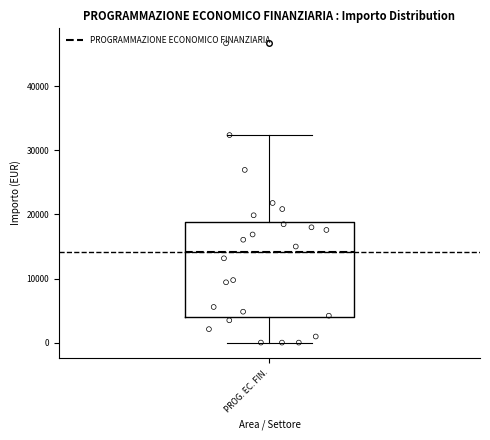

Where is the lower edge of the box for PROG. EC. FIN. on the y-axis? The values are not printed on the chart, so give them approximately, as read against the axis.

4000